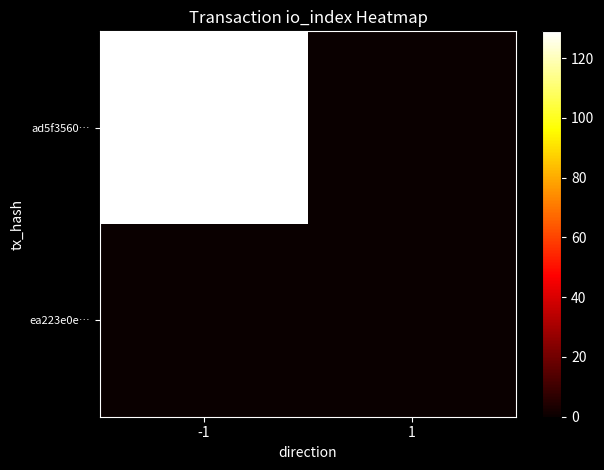

Which series has the largest total across all categories?

ad5f3560…